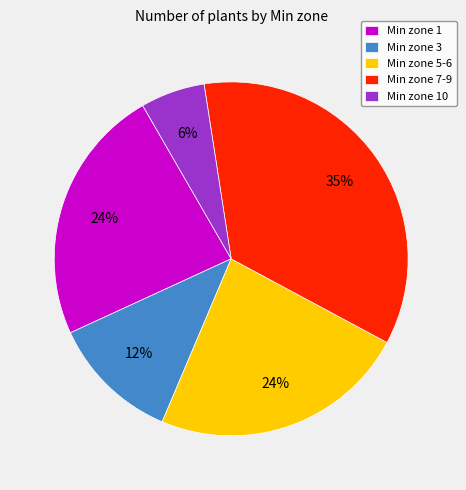

To the nearest percent, what is the average slice percentage?

20%